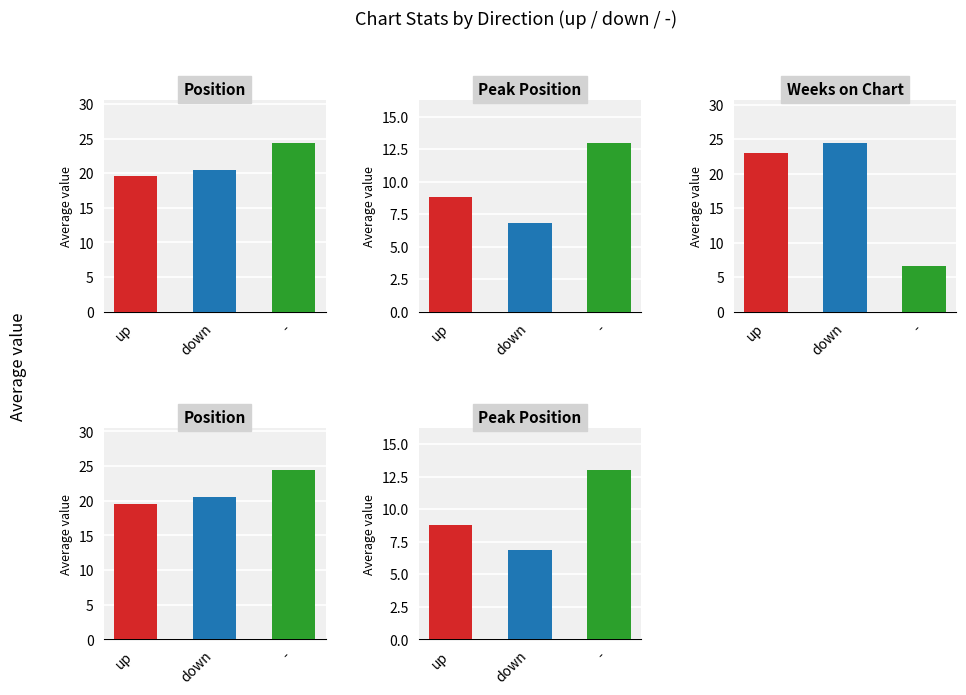

At which label is Average Weeks on Chart closest to 21?

down